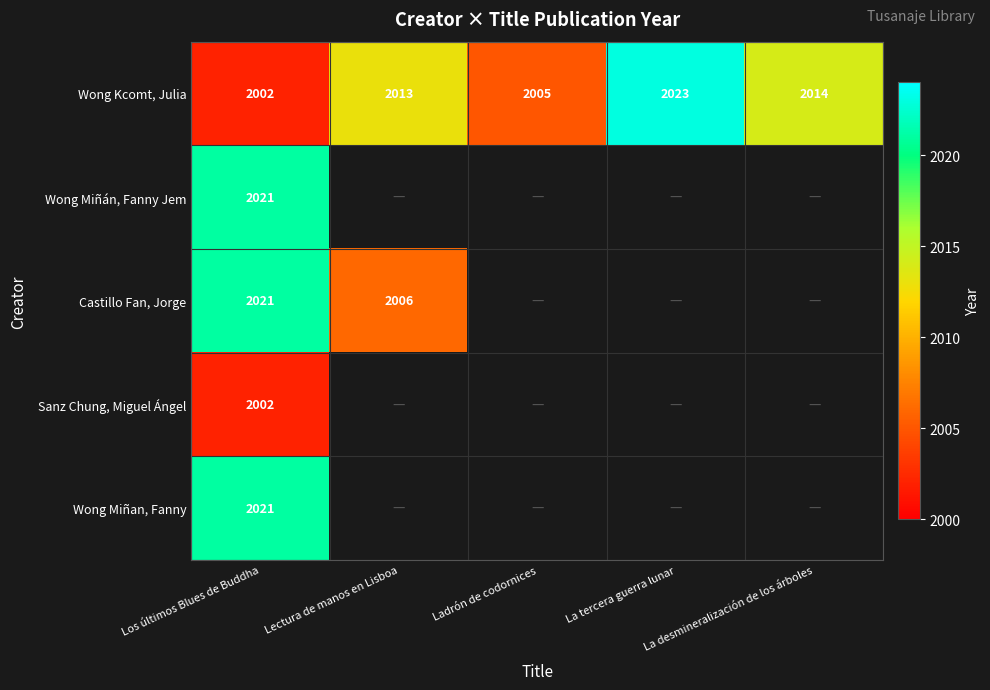

True or false: Castillo Fan, Jorge has a value of 759 at Lectura de manos en Lisboa.

False